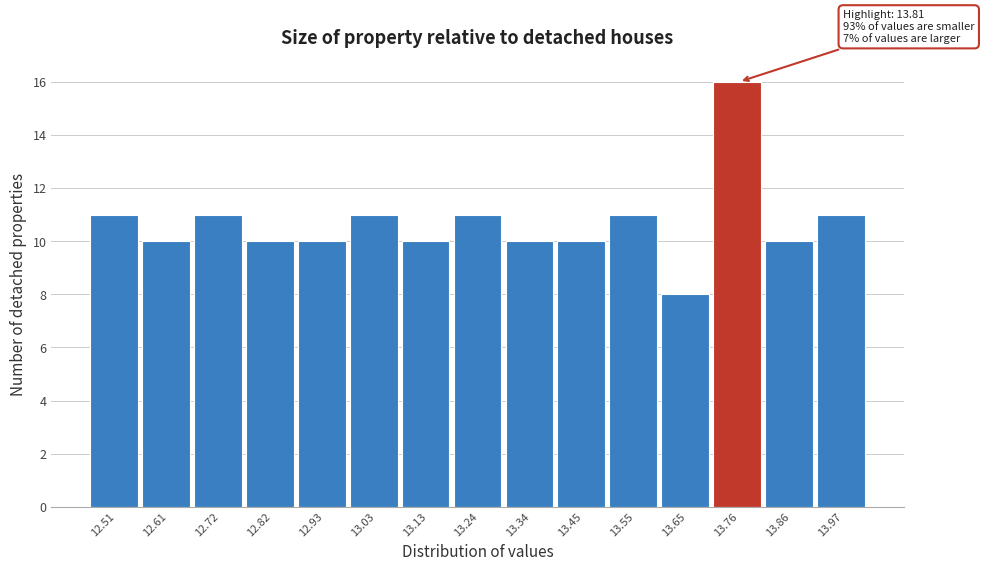

Reading left to right, what are all the values shown in this chart?

11	10	11	10	10	11	10	11	10	10	11	8	16	10	11